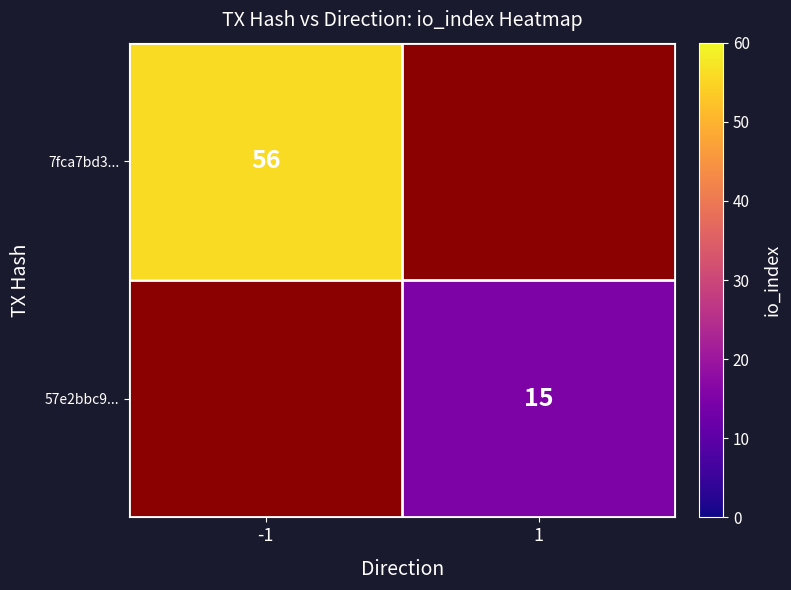

Rank the series at 1 from lowest to highest value.

57e2bbc9..., 7fca7bd3...